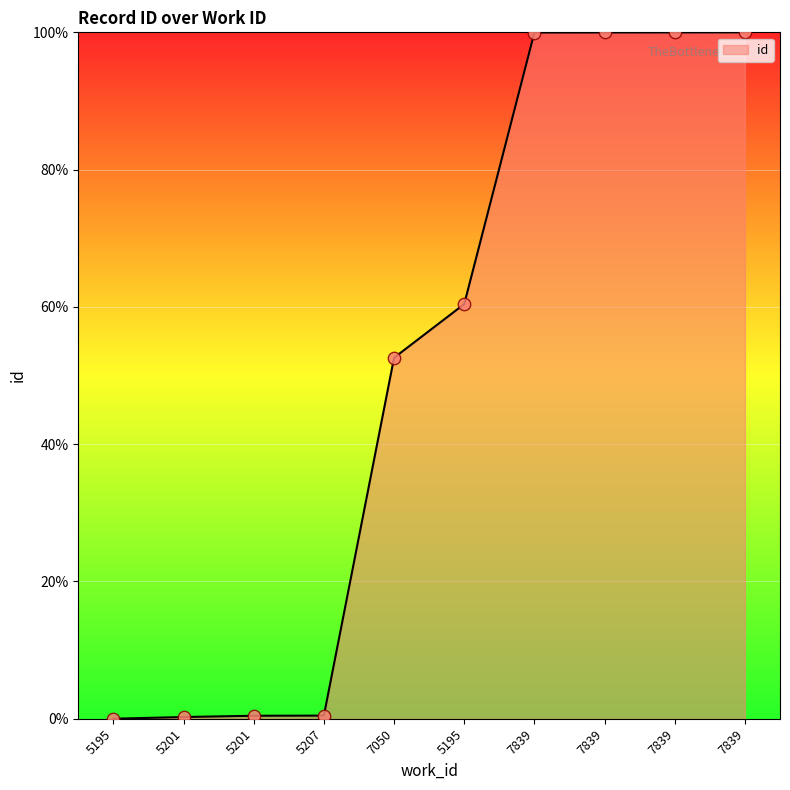

How many lines are shown in the chart?

1